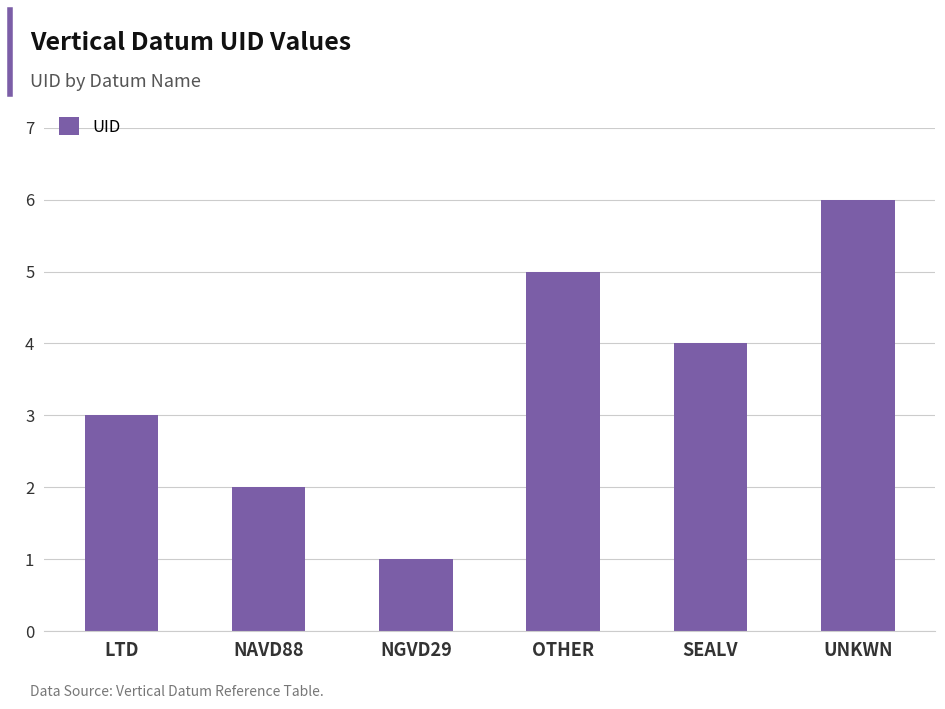

Where is the data nearest to the value 3?

LTD